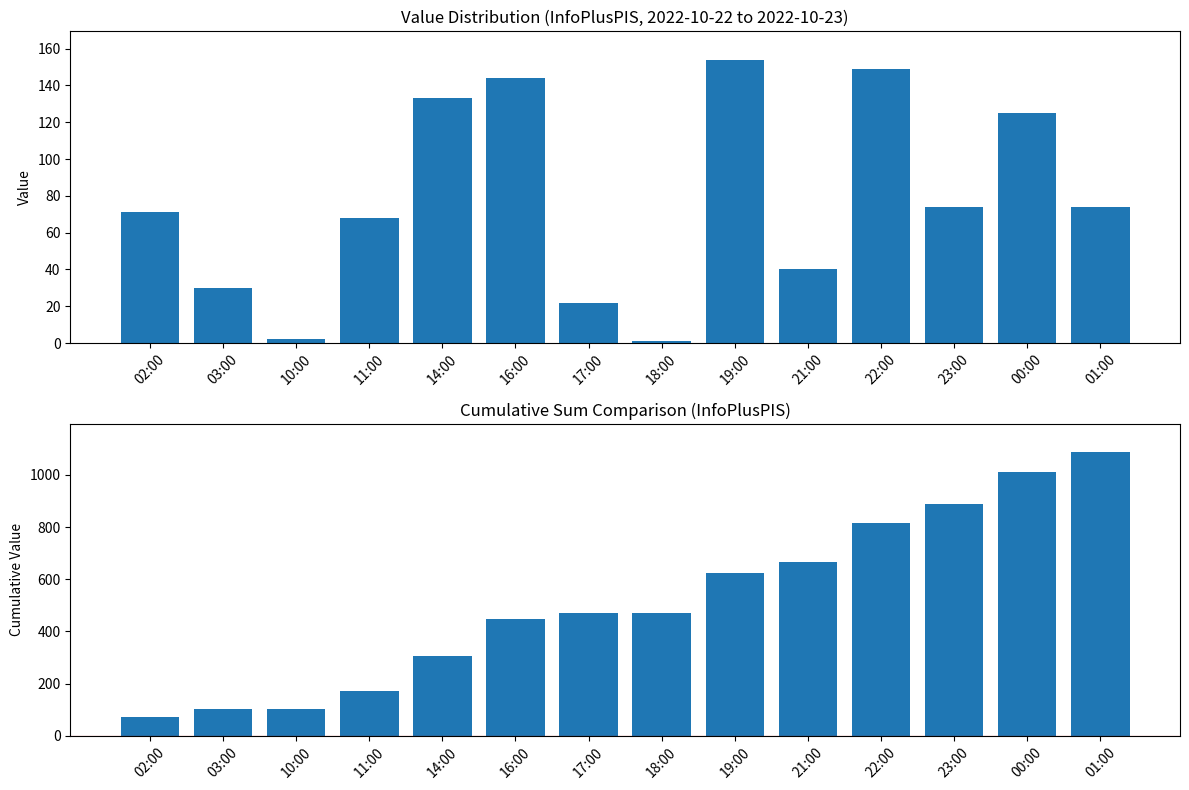

What is the difference between the maximum and minimum values in the col_3 cumulative series?

1016